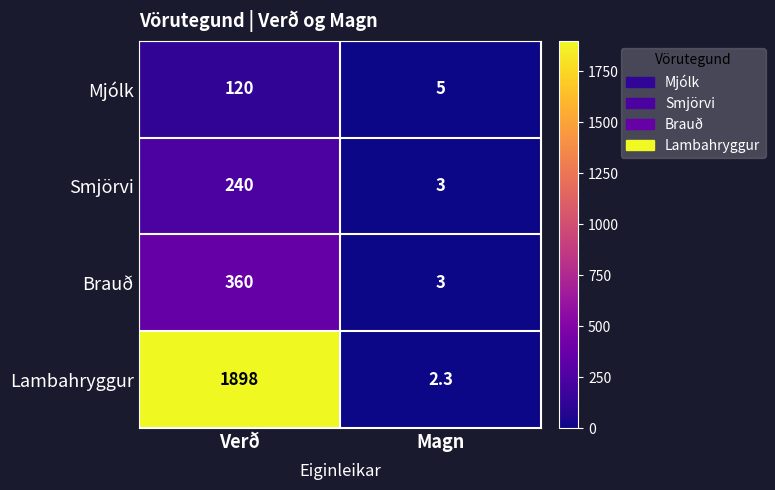

Count the number of data series in this chart.

4